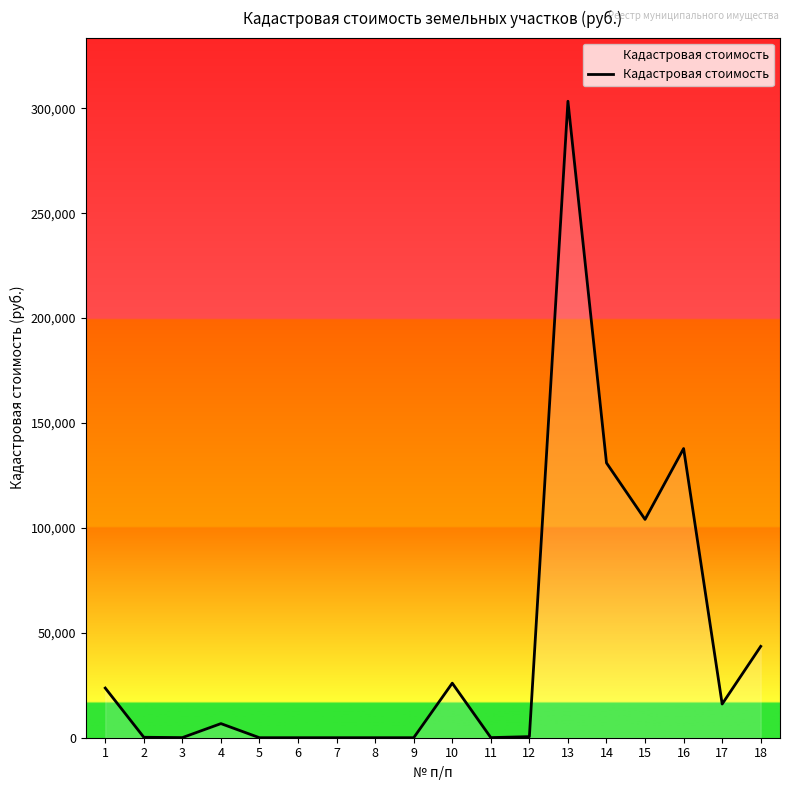

What is the difference between the maximum and minimum values?

303338.9